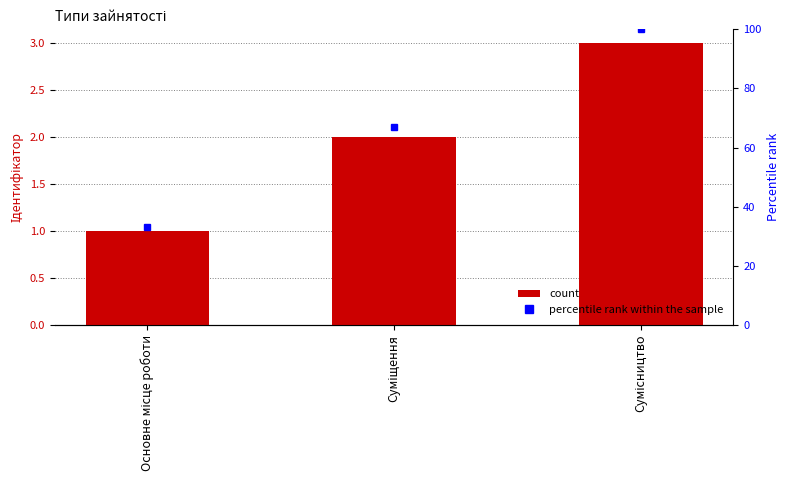

Reading left to right, list all the values displayed in this chart.

Ідентифікатор: Основне місце роботи=1	Суміщення=2	Сумісництво=3
percentile rank within the sample: Основне місце роботи=33	Суміщення=67	Сумісництво=100